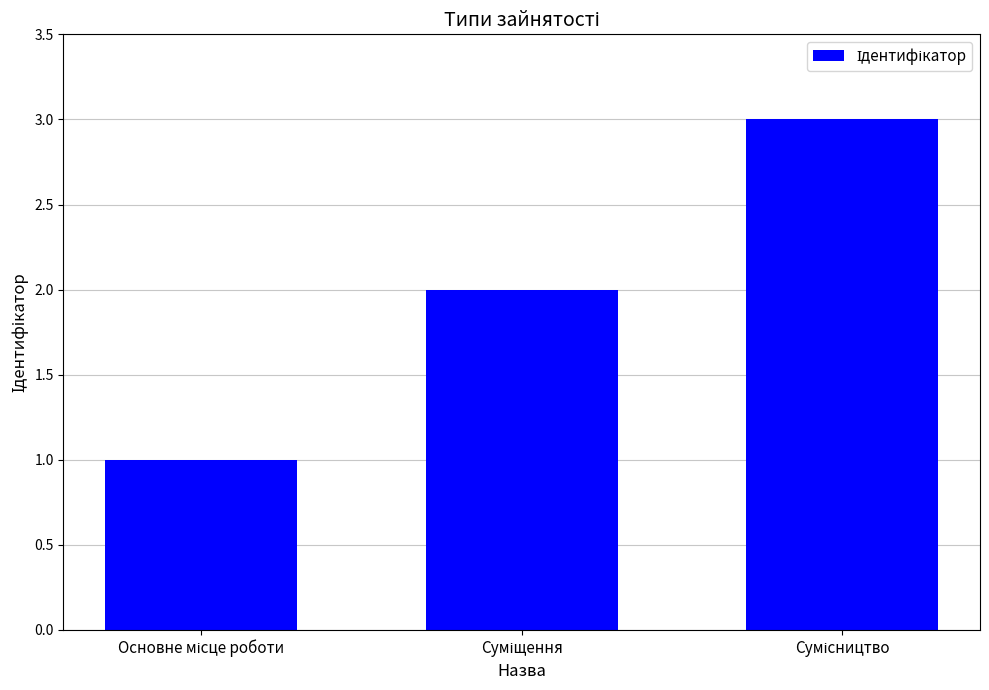

What is the maximum value shown in the chart?

3